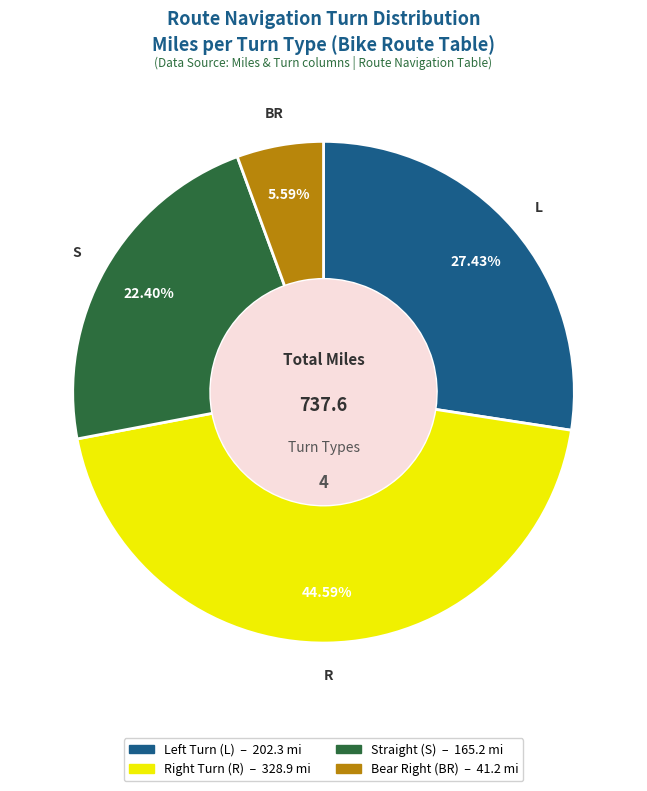

Is there any slice that represents more than half of the pie?

No